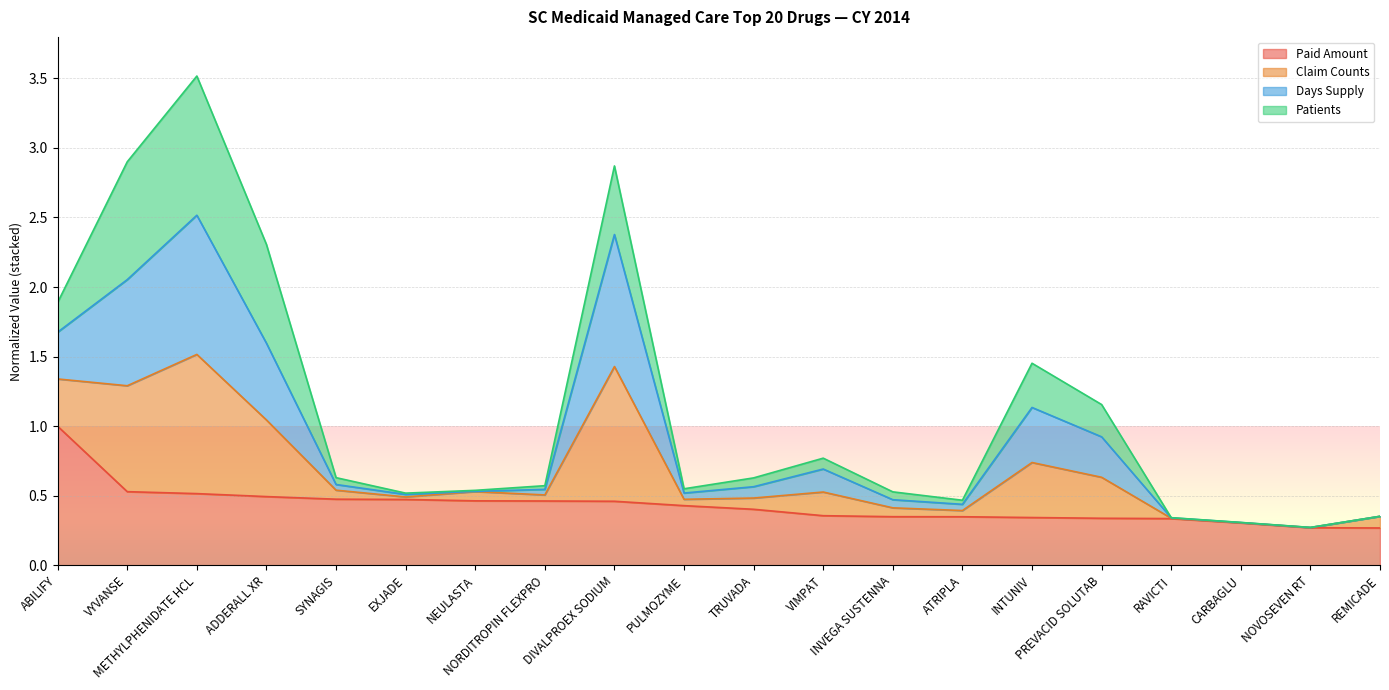

What is the maximum value for Paid Amount?

1.0